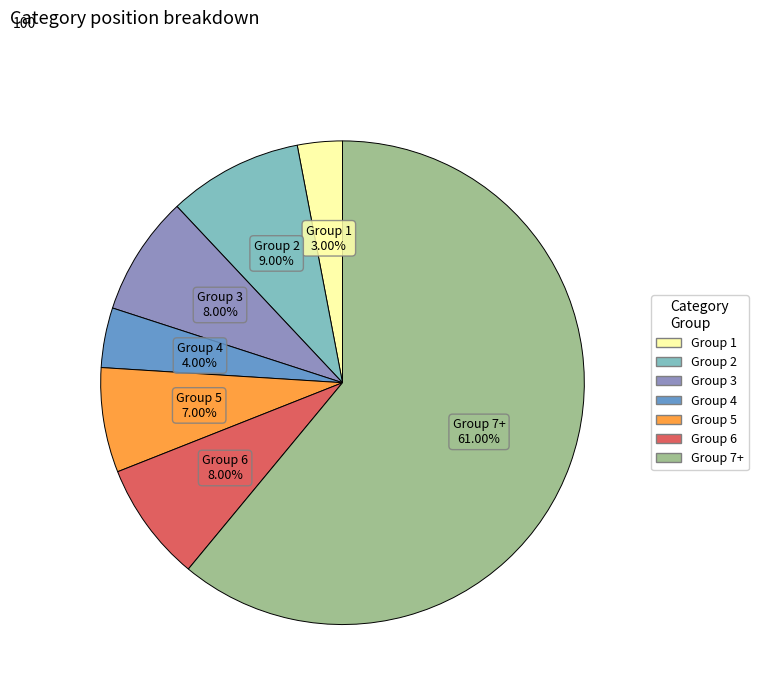

Is there a majority slice in this chart?

Yes